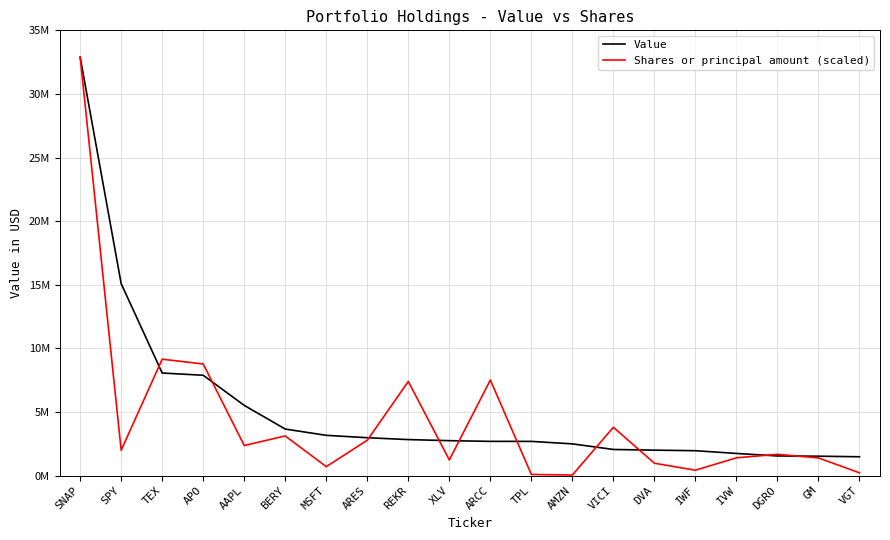

Which series has the largest total across all categories?

Value